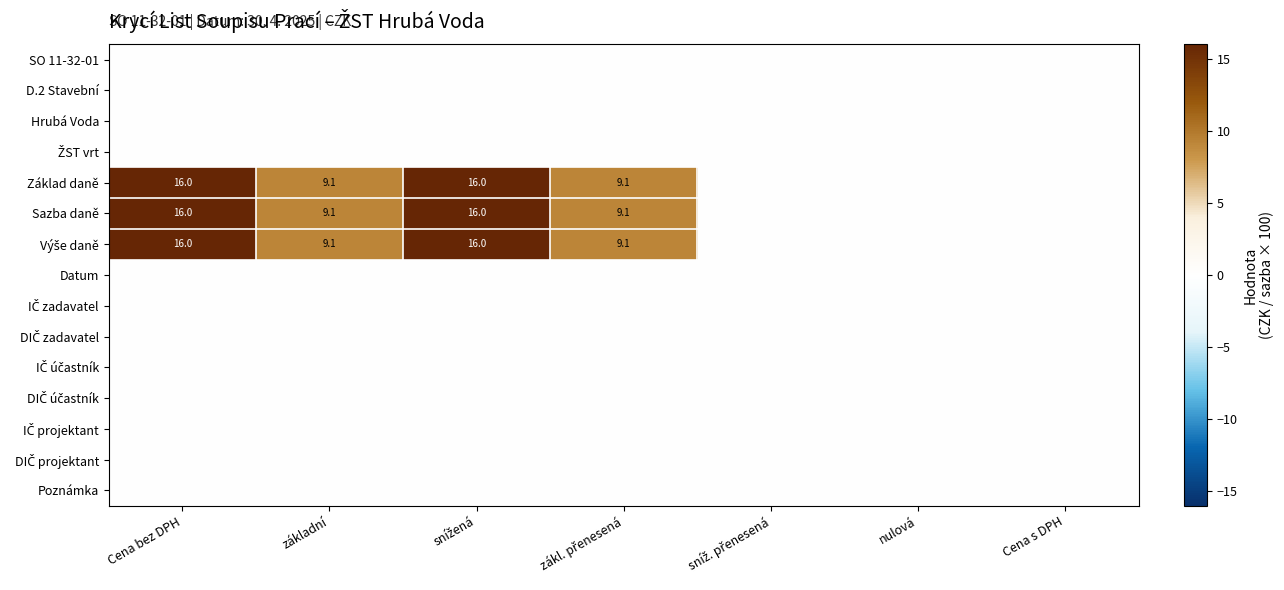

Rank the series by their maximum value, from highest to lowest.

Základ daně, Sazba daně, Výše daně, SO 11-32-01, D.2 Stavební, Hrubá Voda, ŽST vrt, Datum, IČ zadavatel, DIČ zadavatel, IČ účastník, DIČ účastník, IČ projektant, DIČ projektant, Poznámka